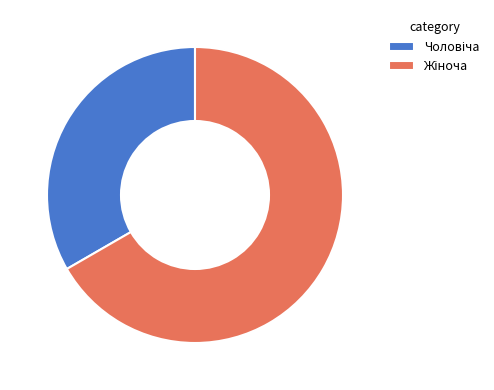

Is there a majority slice in this chart?

Yes